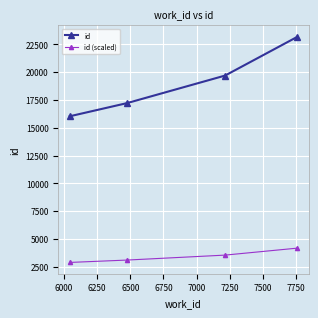

List the series in order of their overall mean, highest first.

id, id (scaled)